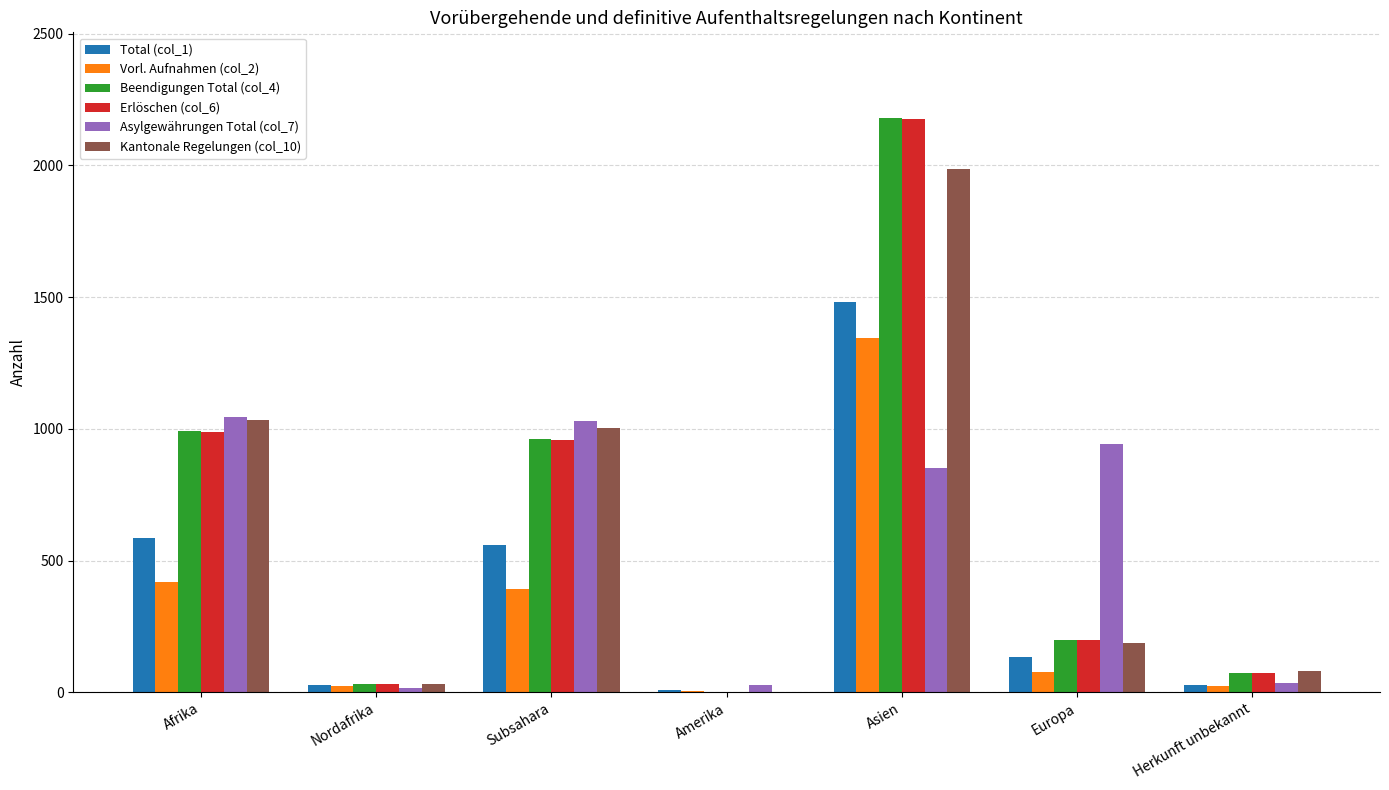

At which category is the sum across all series the highest?

Asien